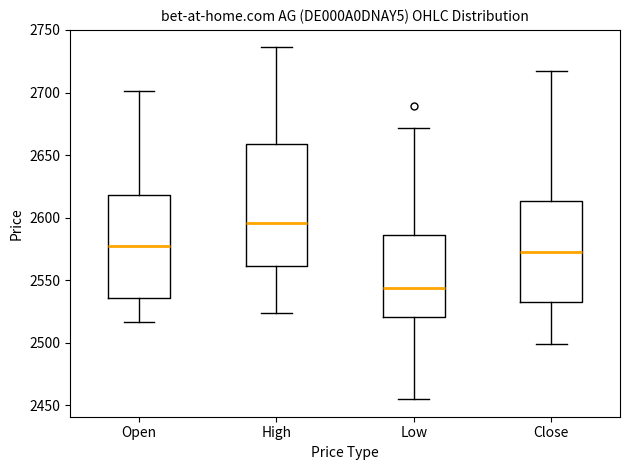

Which box has the highest median line?

High